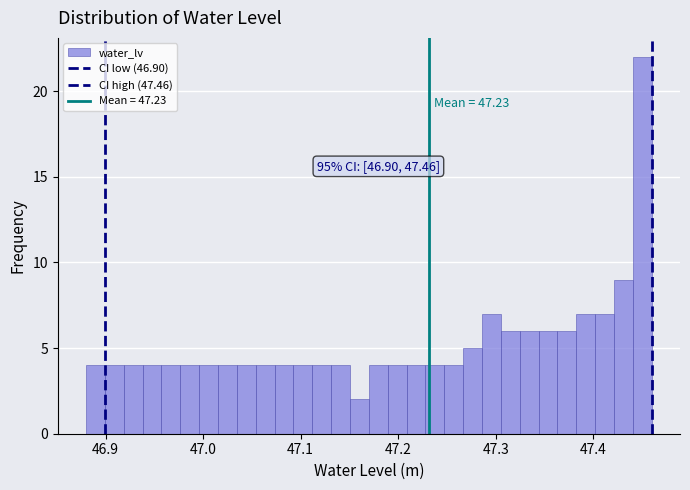

Read against the x-axis, roughly where is the centre of the tallest bar?

47.45